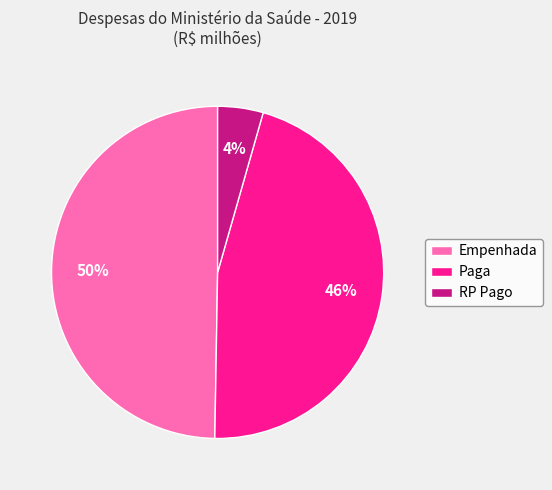

How many segments does this pie chart have?

3